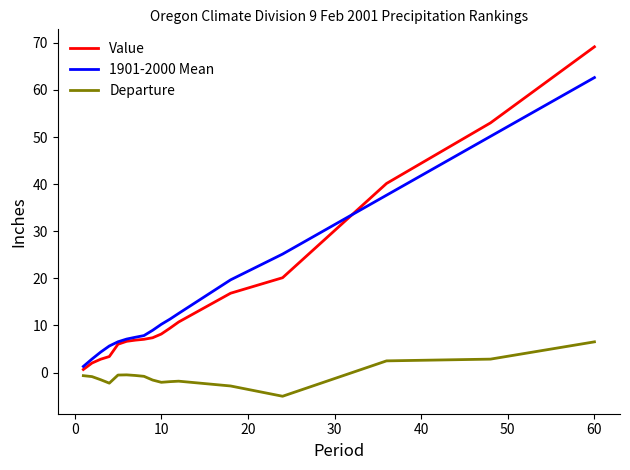

Which series has the widest spread of values?

Value